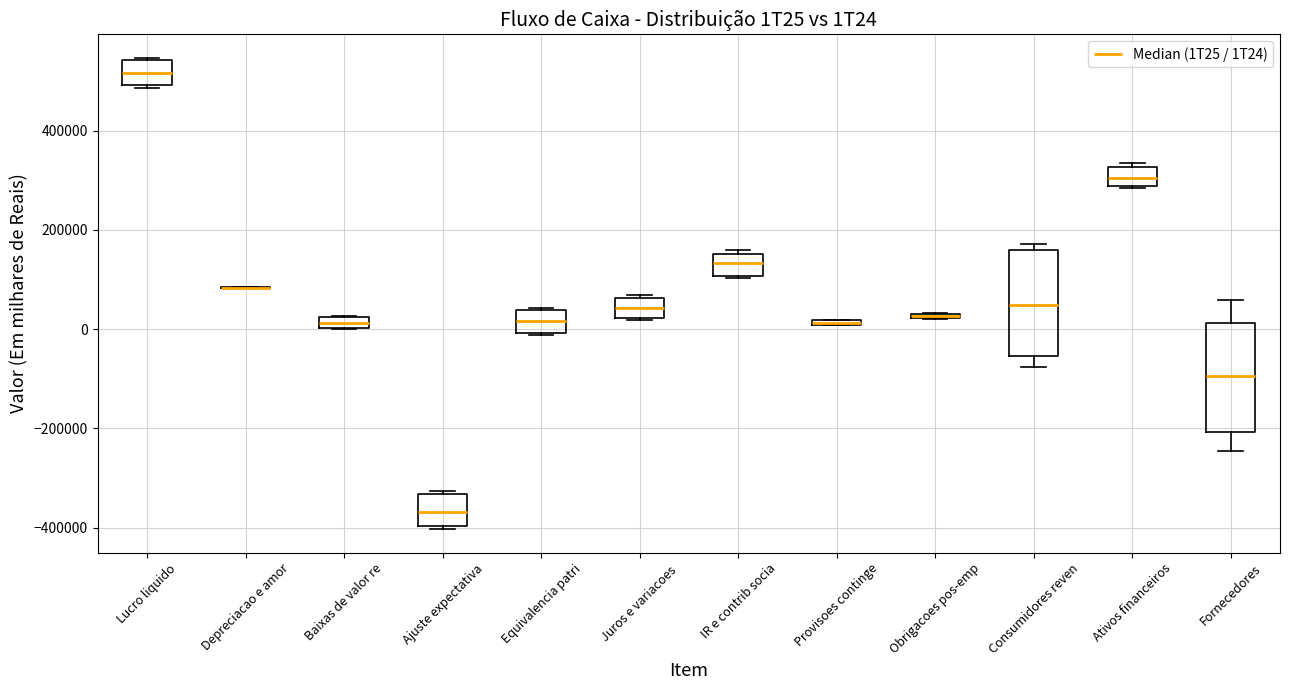

Where is the lower edge of the box for Provisoes continge on the y-axis? The values are not printed on the chart, so give them approximately, as read against the axis.

0